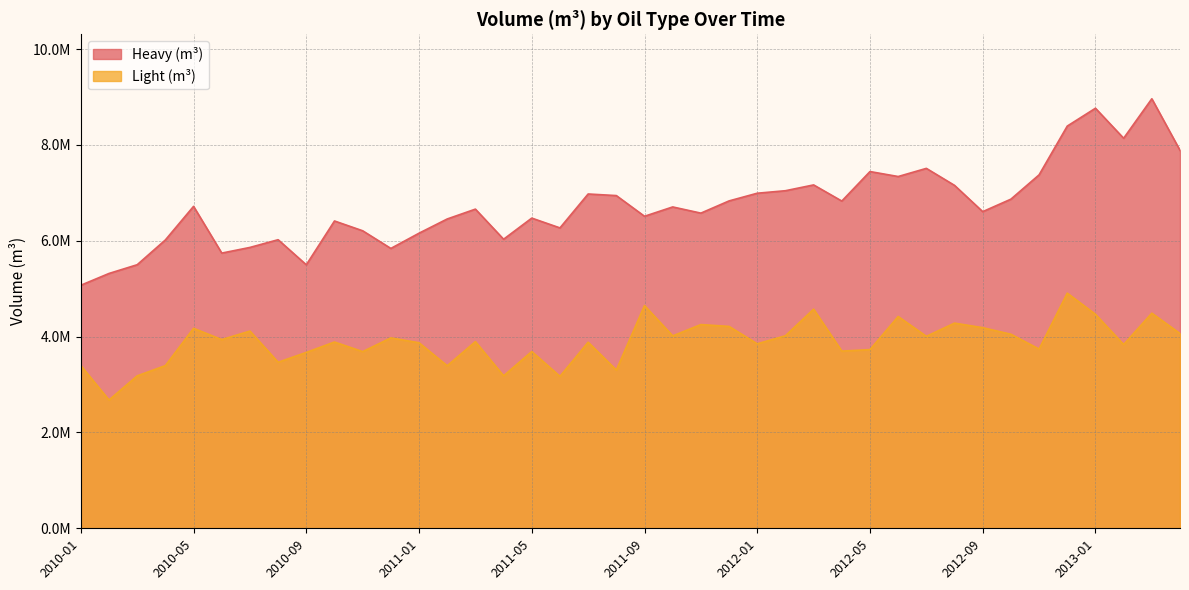

At which category does Heavy (m3) reach its first local valley?

2010-06